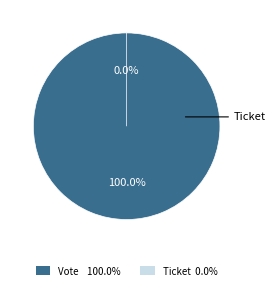

Count the number of slices in the pie.

2